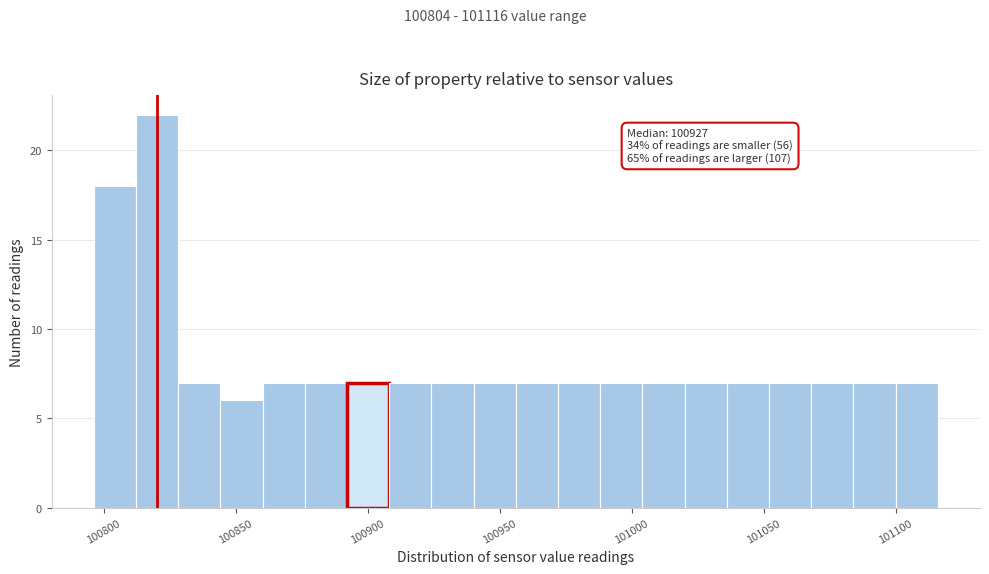

Around what value on the x-axis is the tallest bar? Give the approximate position of its centre, as read against the axis.

100820